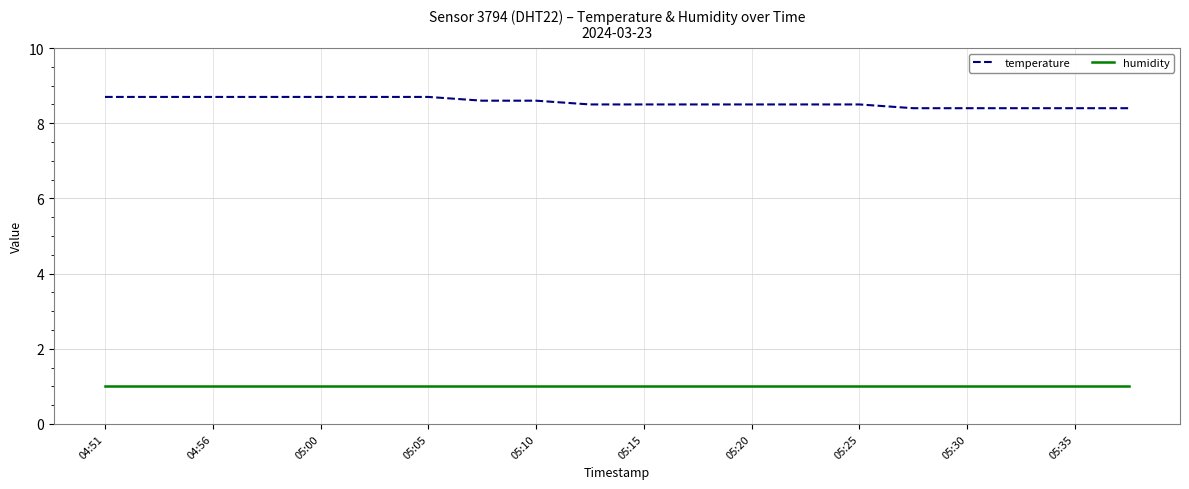

List the series in order of their peak value, lowest first.

humidity, temperature